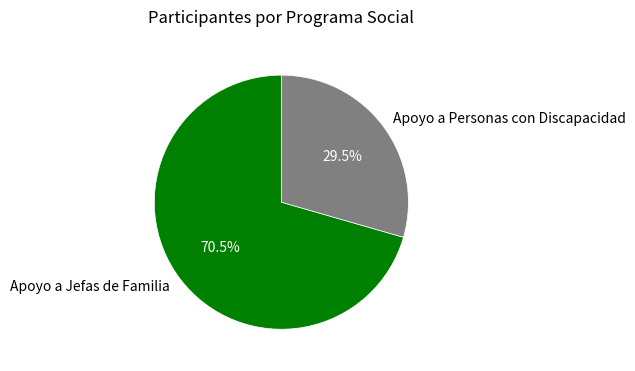

Which has a higher value, Apoyo a Personas con Discapacidad or Apoyo a Jefas de Familia?

Apoyo a Jefas de Familia